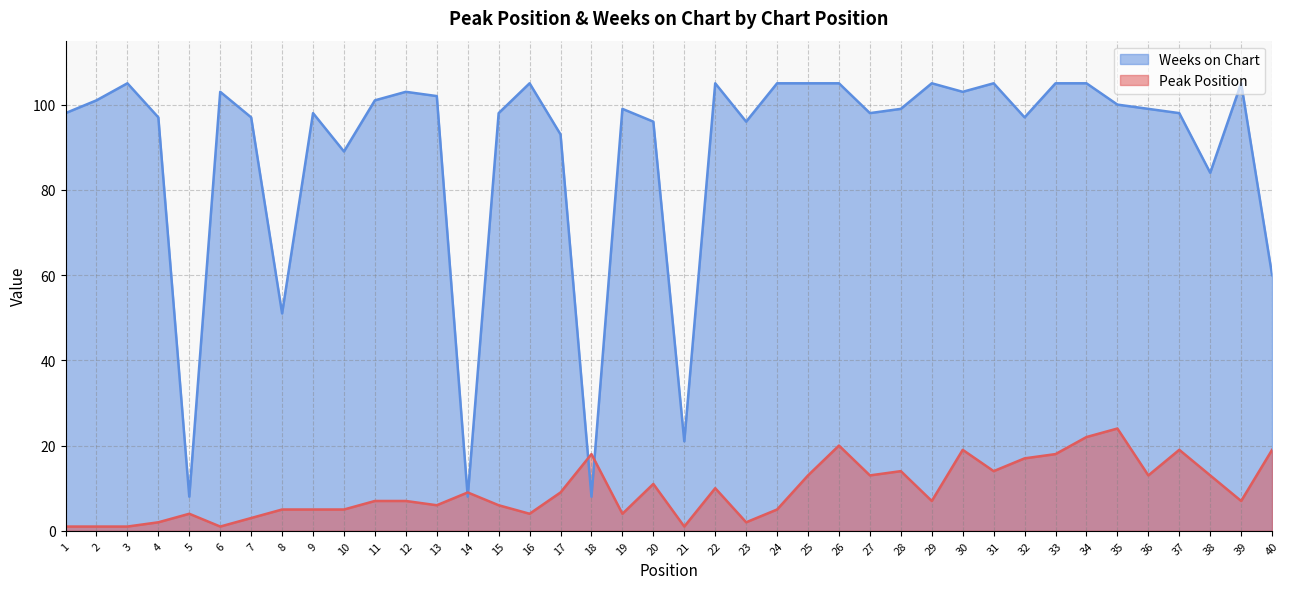

Does the chart display data point markers on the line(s)?

No